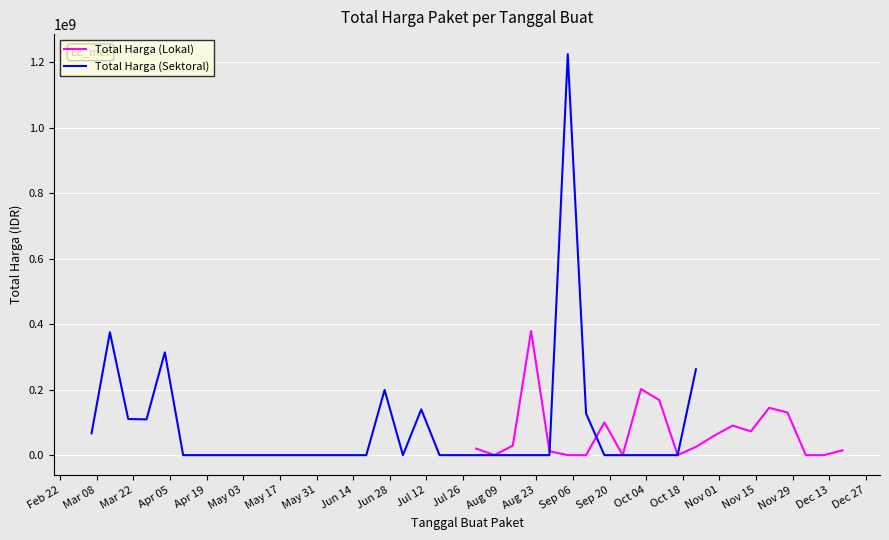

What is the highest value of the Total Harga (Lokal) series?

379075000